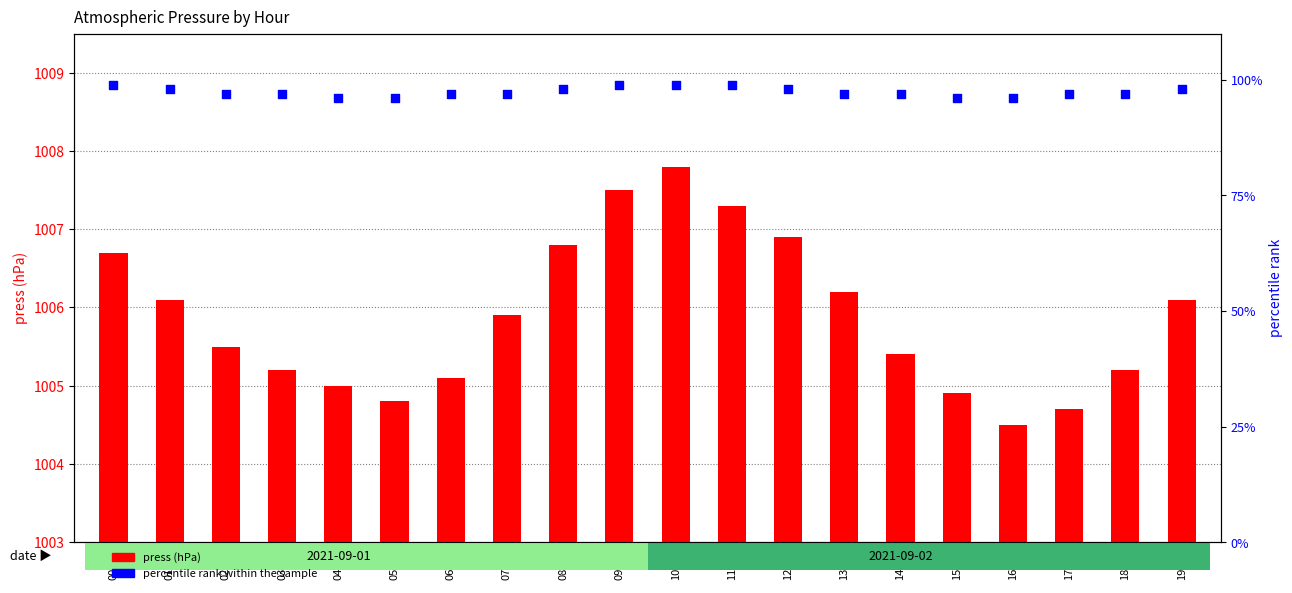

Which series has the largest Y range (max minus min)?

press